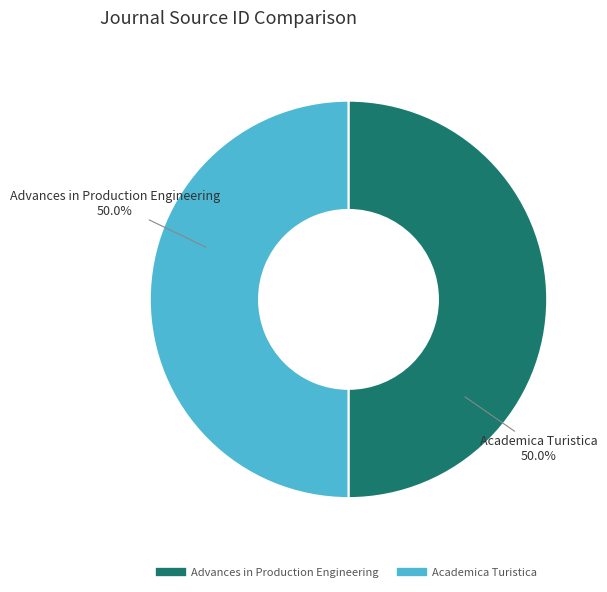

Combined, what portion of the pie is Academica Turistica and Advances in Production Engineering?

100.0%